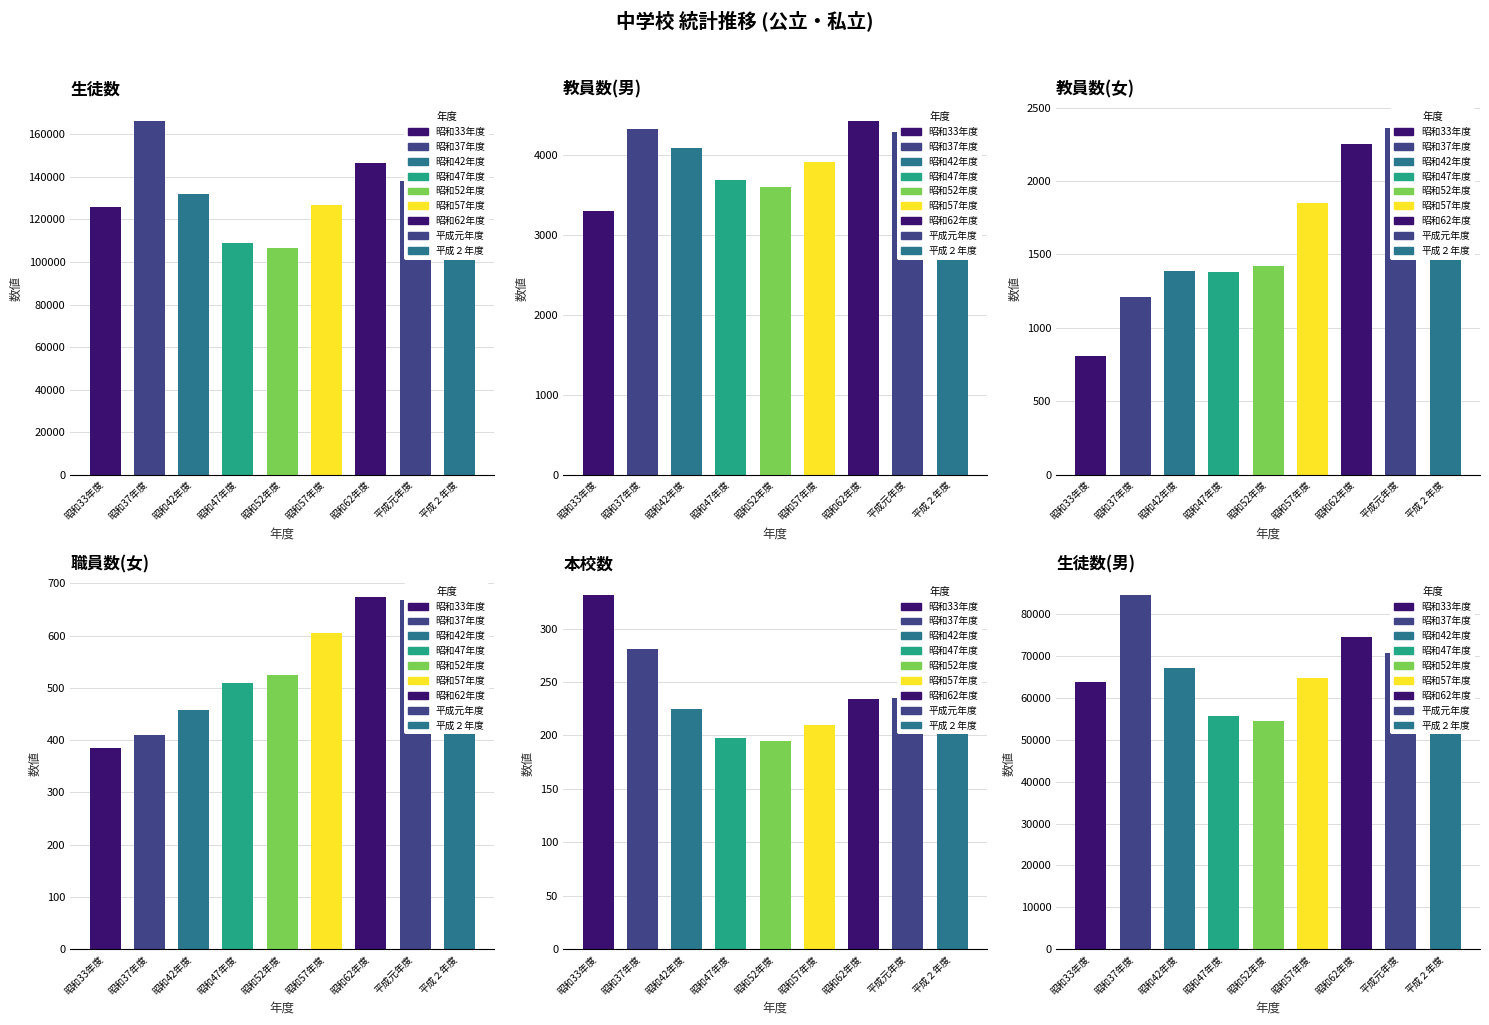

What position from the right is 昭和33年度?

9